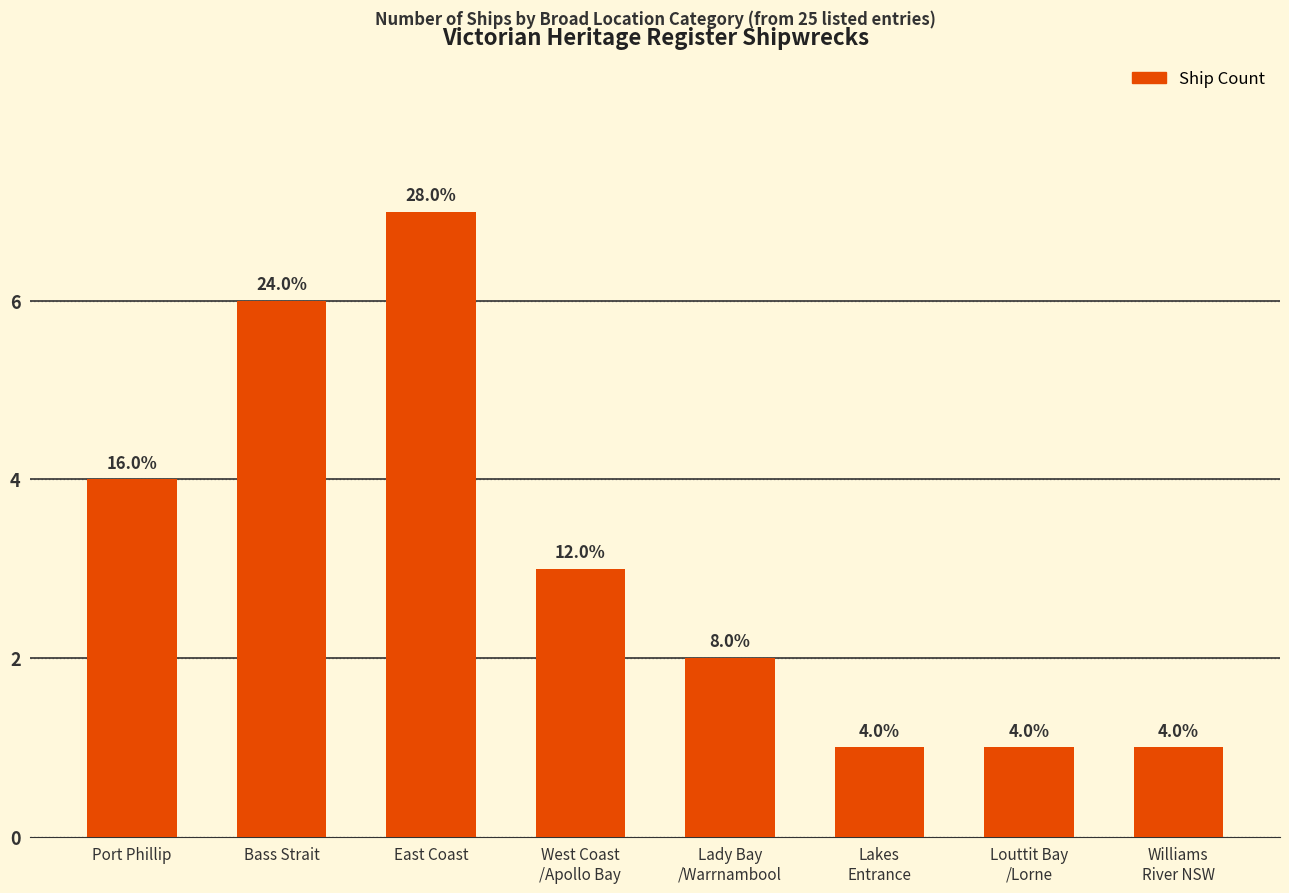

Which category has the highest value across all series?

East Coast